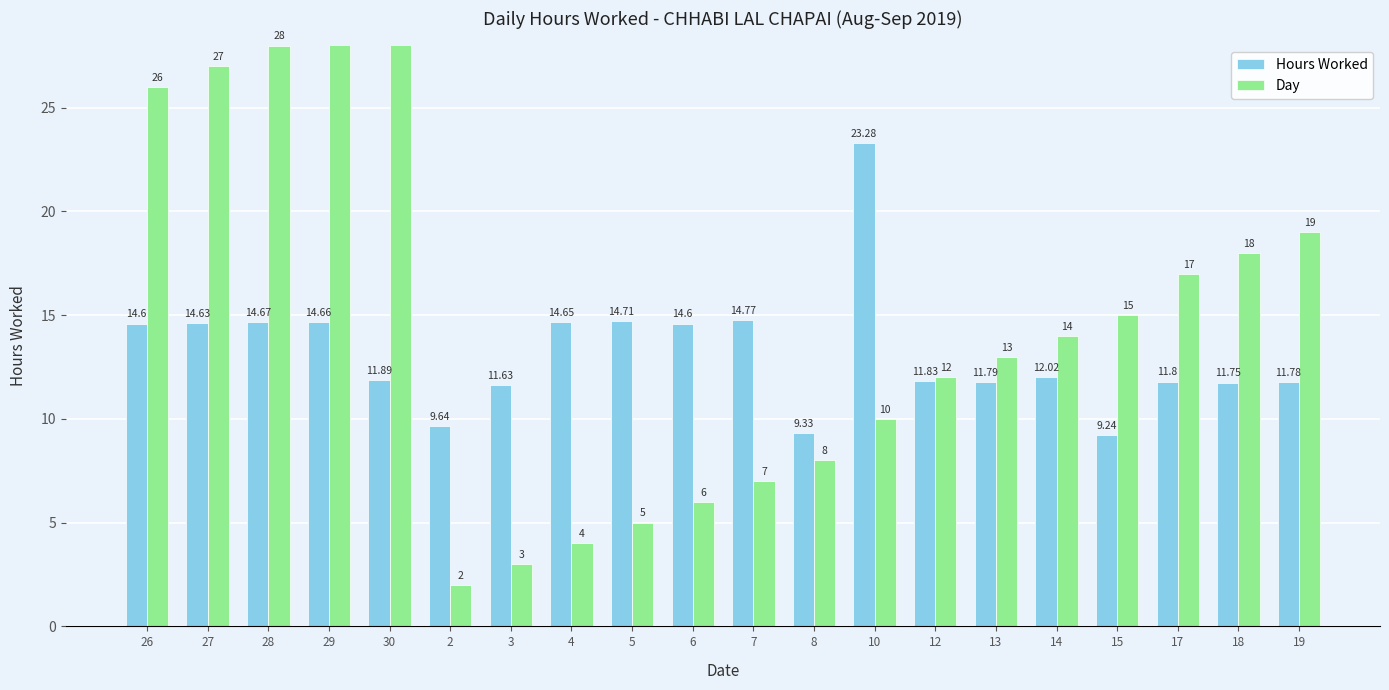

Between 10 and 8, which is larger?

10